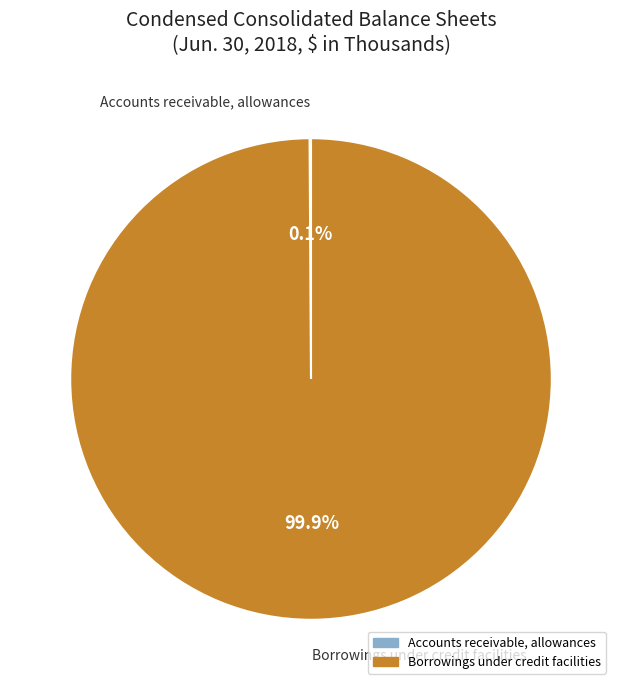

Which category accounts for the majority?

Borrowings under credit facilities